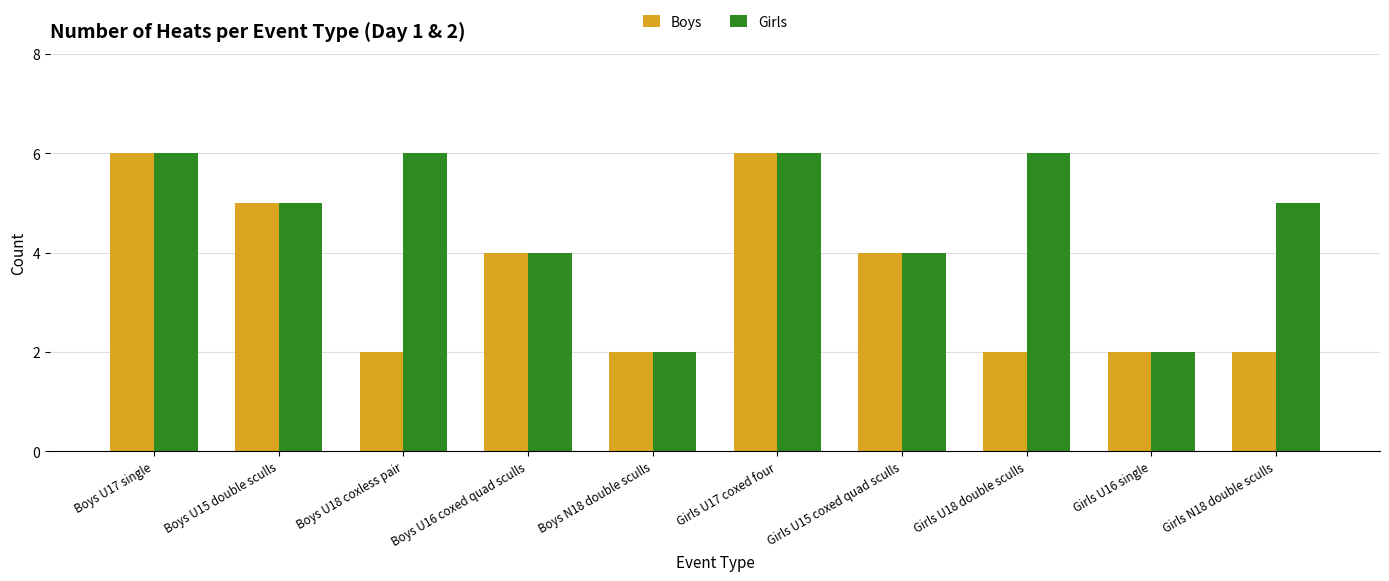

What is the difference between the second highest and minimum values in the Boys series?

4